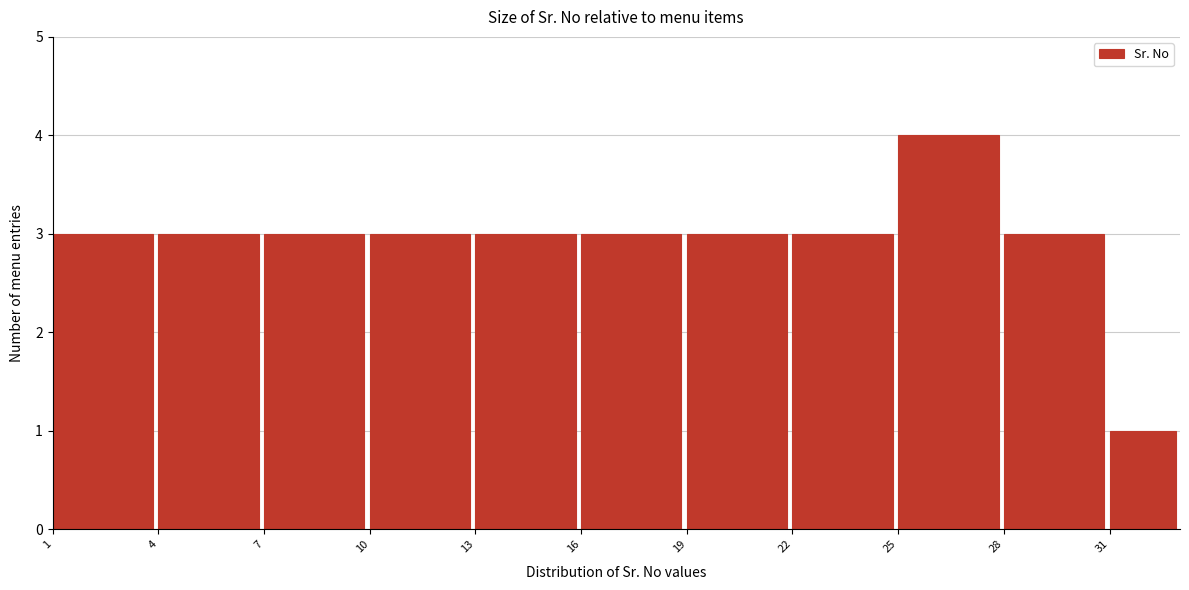

Reading left to right, list every bar in this chart as the range it spans on the x-axis followed by its height. The values are not printed on the chart, so give them approximately, as read against the axis.

1 to 4: 3
4 to 7: 3
7 to 10: 3
10 to 13: 3
13 to 16: 3
16 to 19: 3
19 to 22: 3
22 to 25: 3
25 to 28: 4
28 to 31: 3
31 to 33: 1